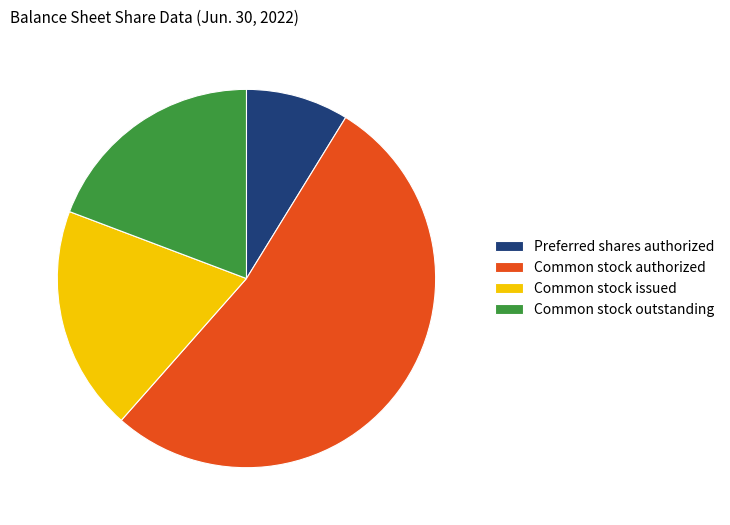

True or false: Preferred shares authorized accounts for 23% of the total.

False